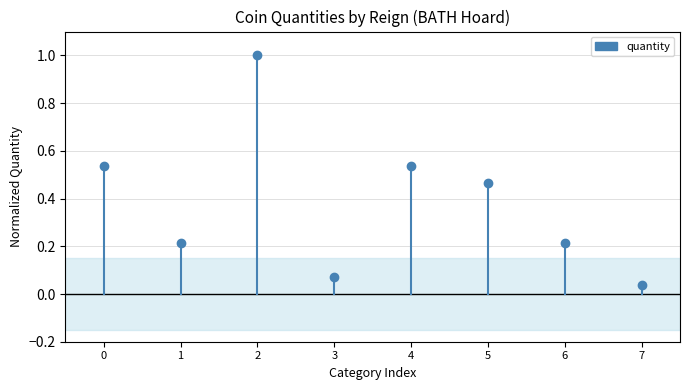

How many lines are shown in the chart?

1